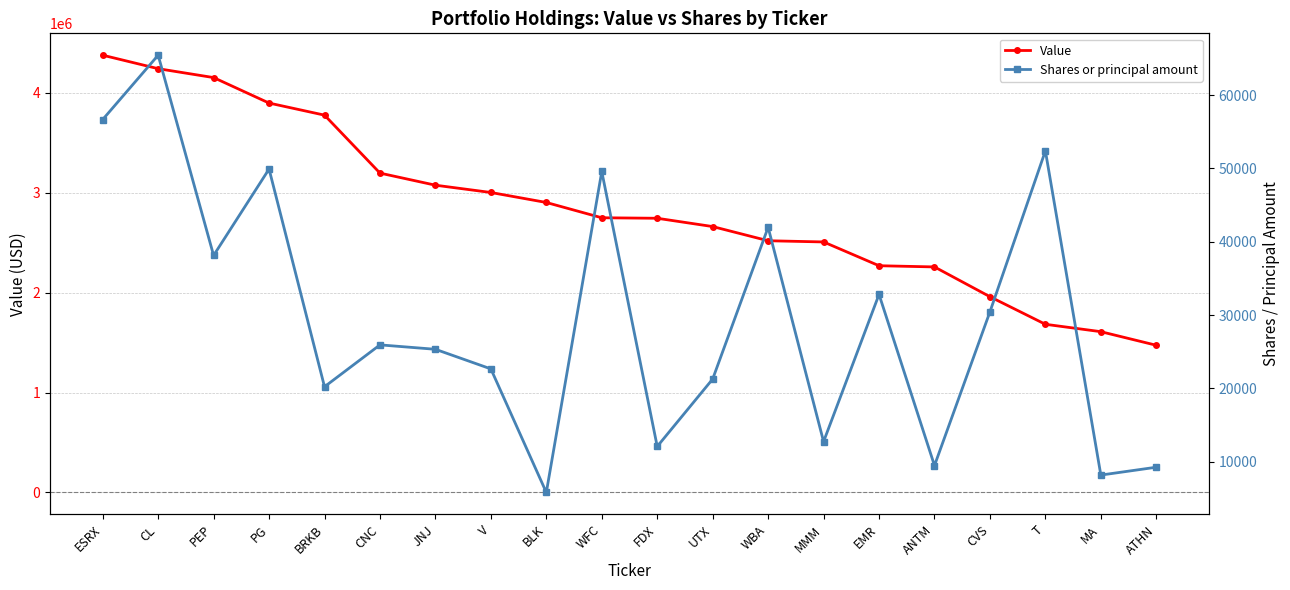

The value of Value at WBA is 2519000. True or false?

True